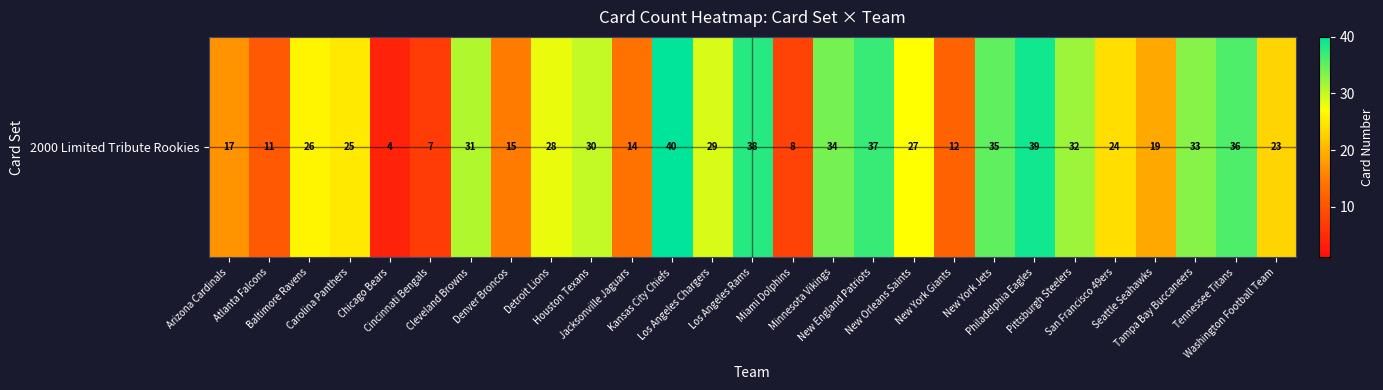

What is the smallest value displayed?

4